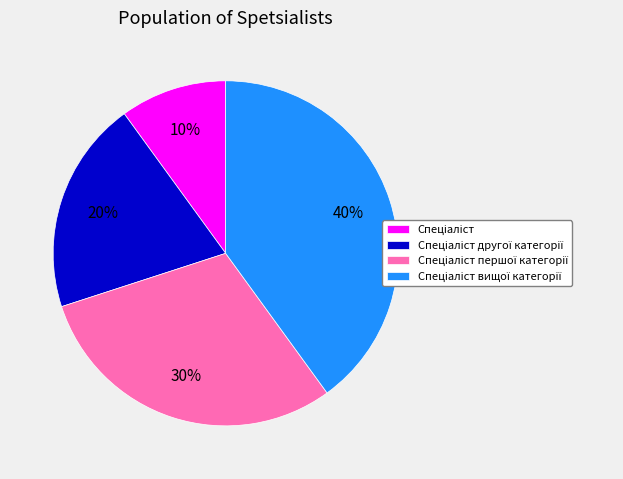

To the nearest percent, what is the difference between the largest and smallest slice percentages?

30%